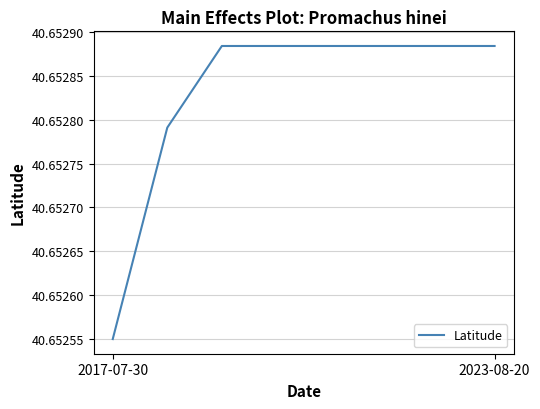

What is the sum of all values?

325.2